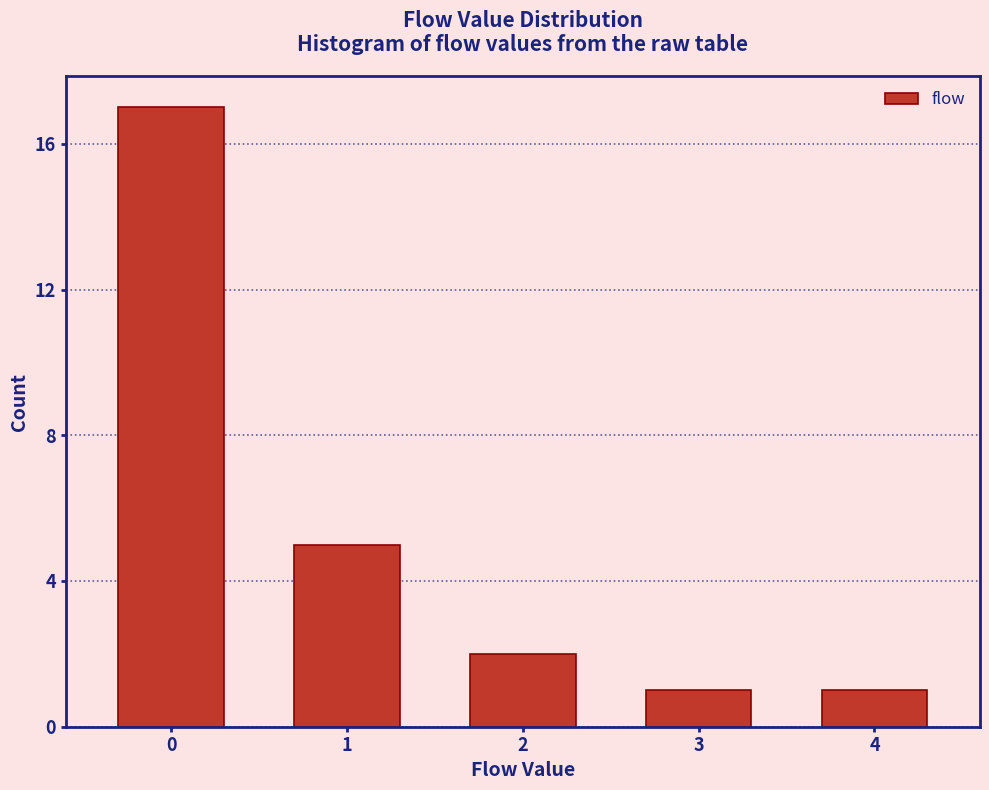

Reading left to right, what are all the values shown in this chart?

17	5	2	1	1